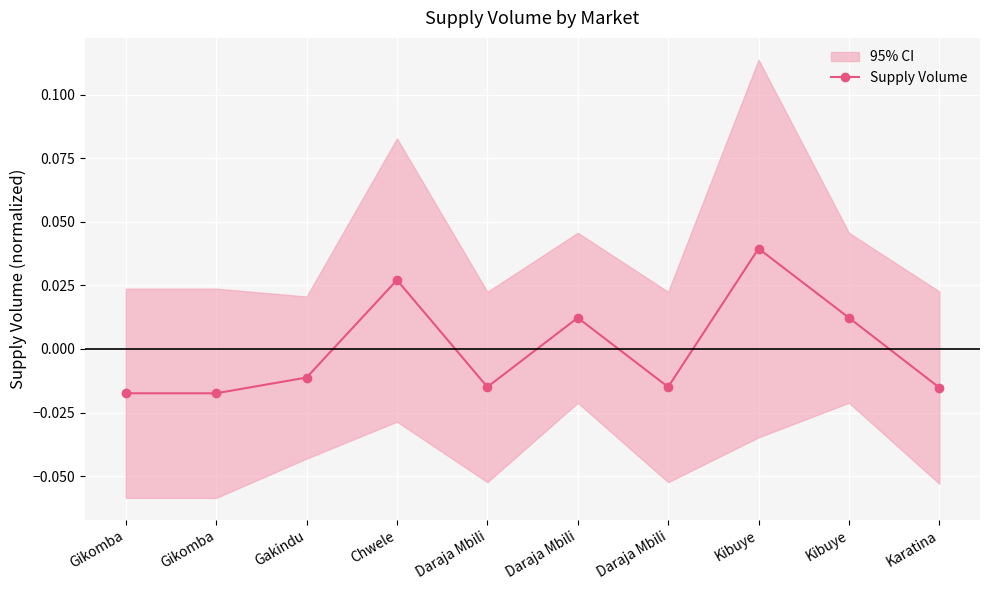

How many values are between 0 and 1?

4